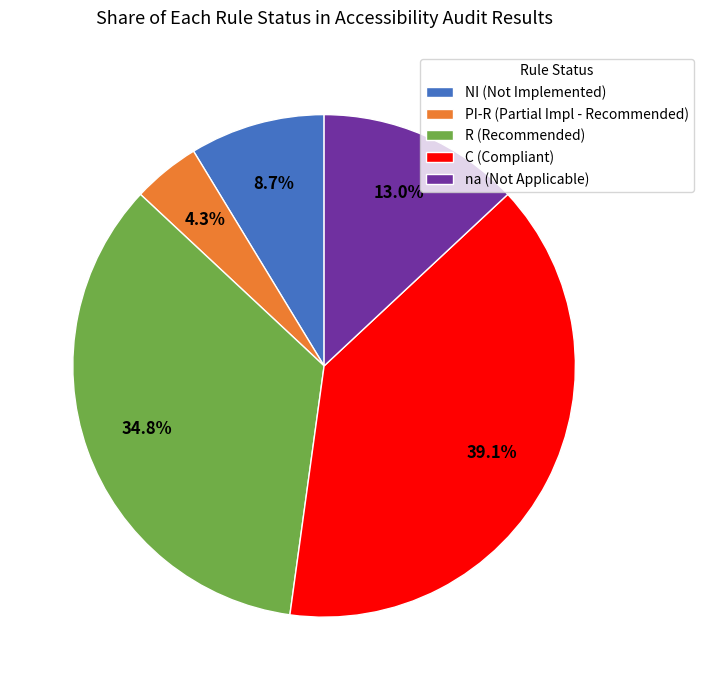

What is the ratio of the value at NI (Not Implemented) to the value at PI-R (Partial Impl - Recommended)?

2.0